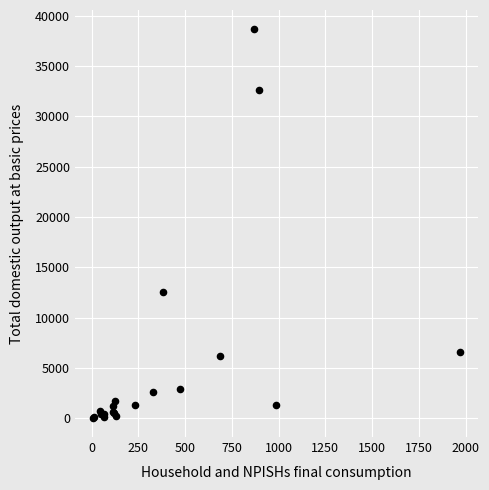

What Y value in the scatter plot is closest to 19348?

12576.3